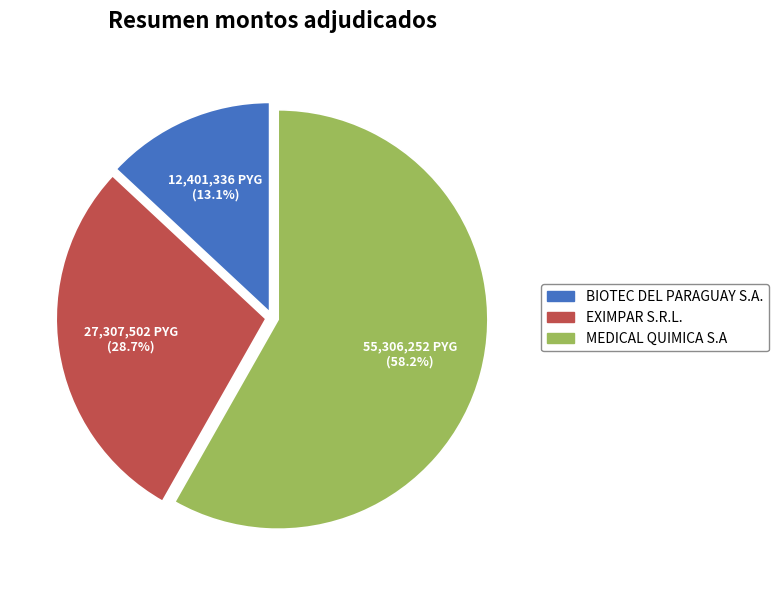

Is there any slice that represents more than half of the pie?

Yes